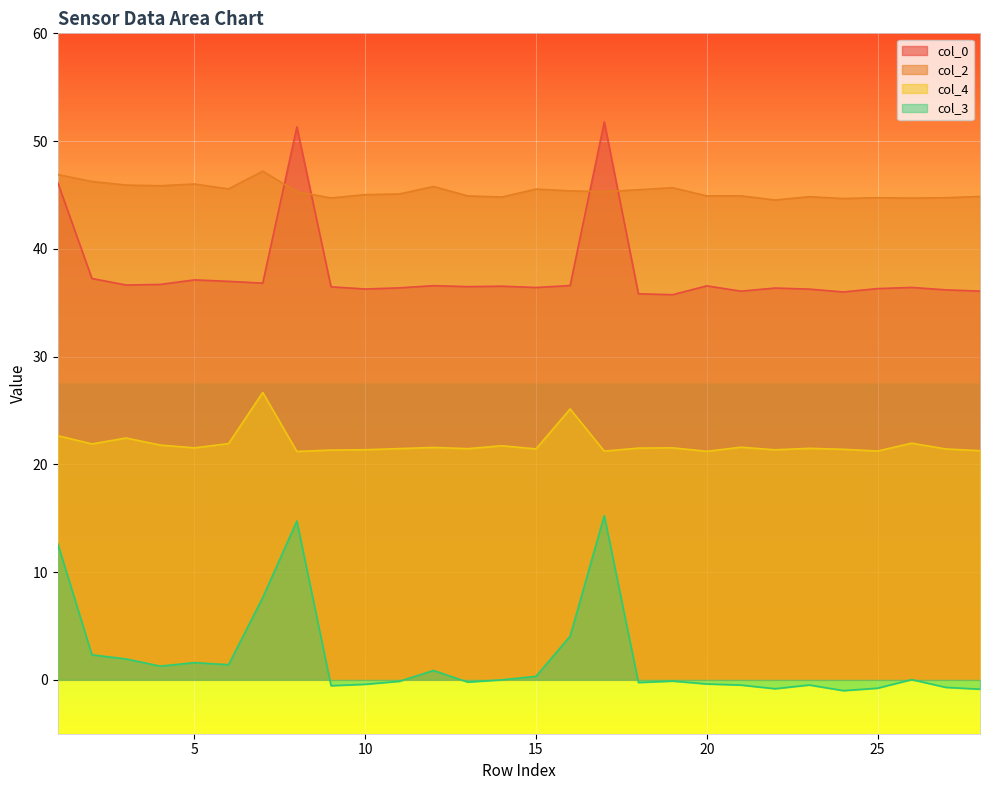

Where is the first local maximum for col_4?

3